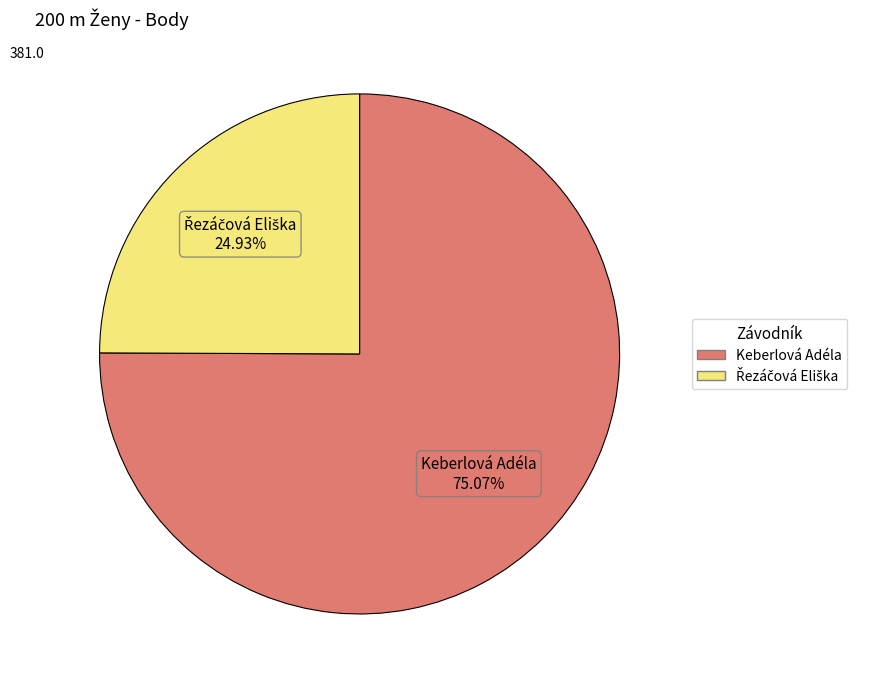

What percentage is NOT represented by Keberlová Adéla?

24.9%